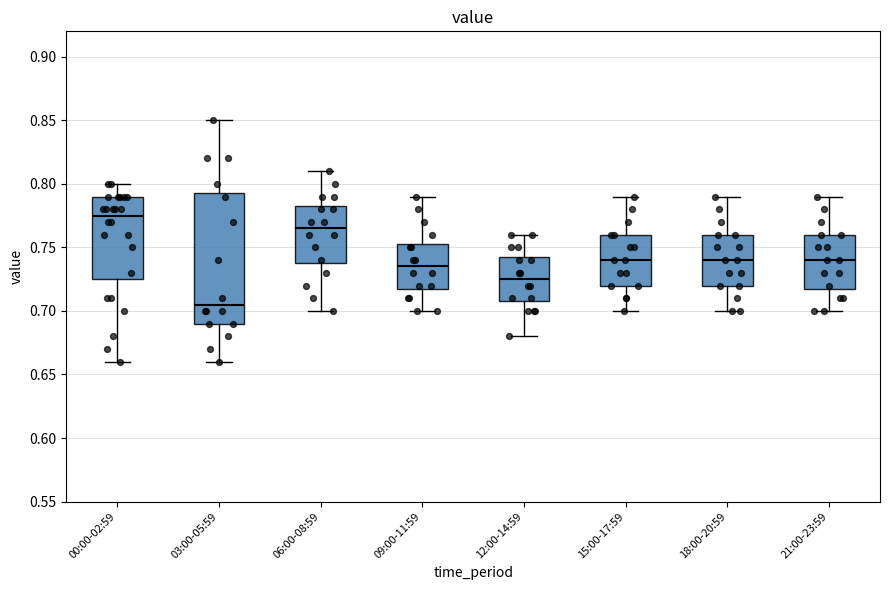

Which box's median line is the highest?

00:00-02:59